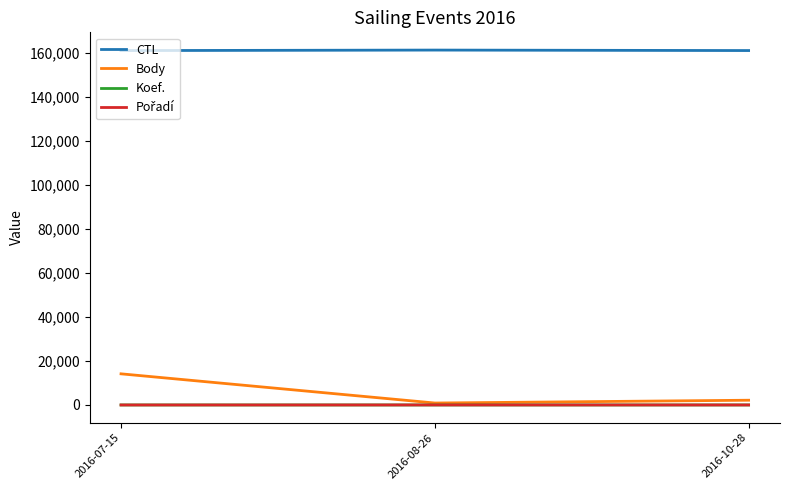

Which series has the widest spread of values?

Body